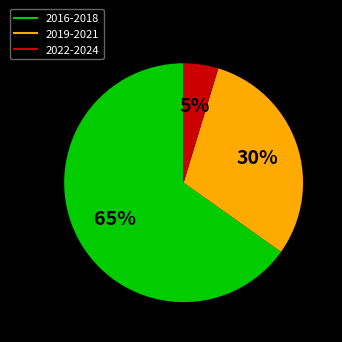

How many slices are in this pie chart?

3